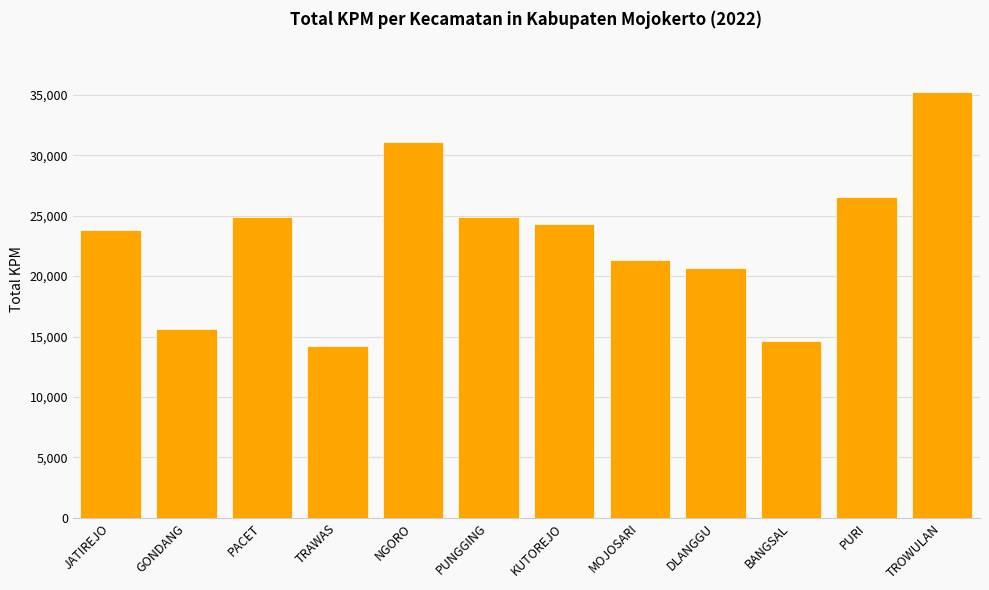

The value at JATIREJO is 23841. True or false?

True